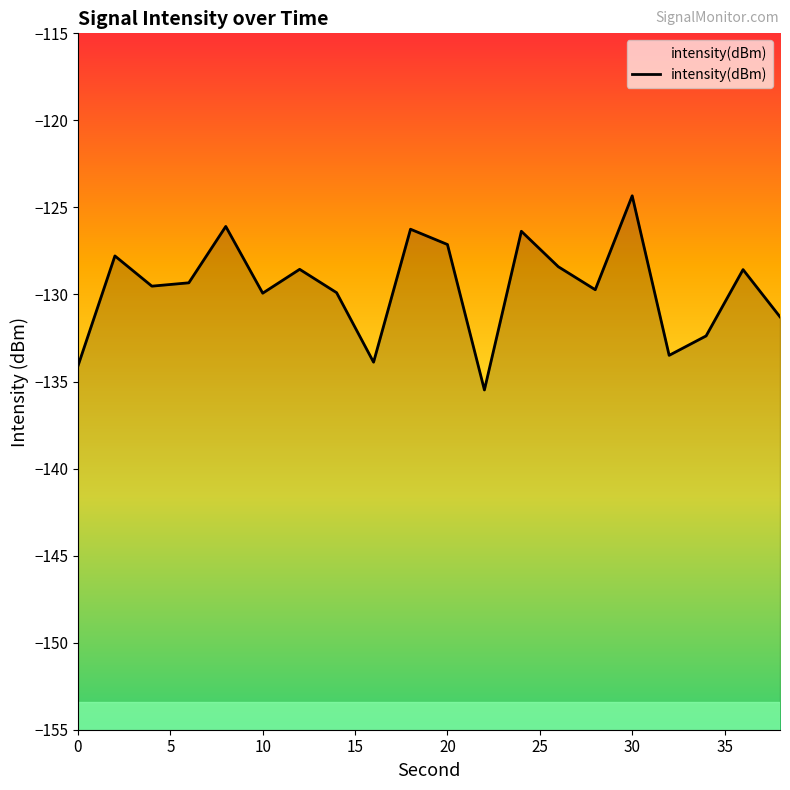

Rank the categories by value from highest to lowest.

30, 8, 18, 24, 20, 2, 26, 12, 36, 6, 4, 28, 14, 10, 38, 34, 32, 16, 0, 22